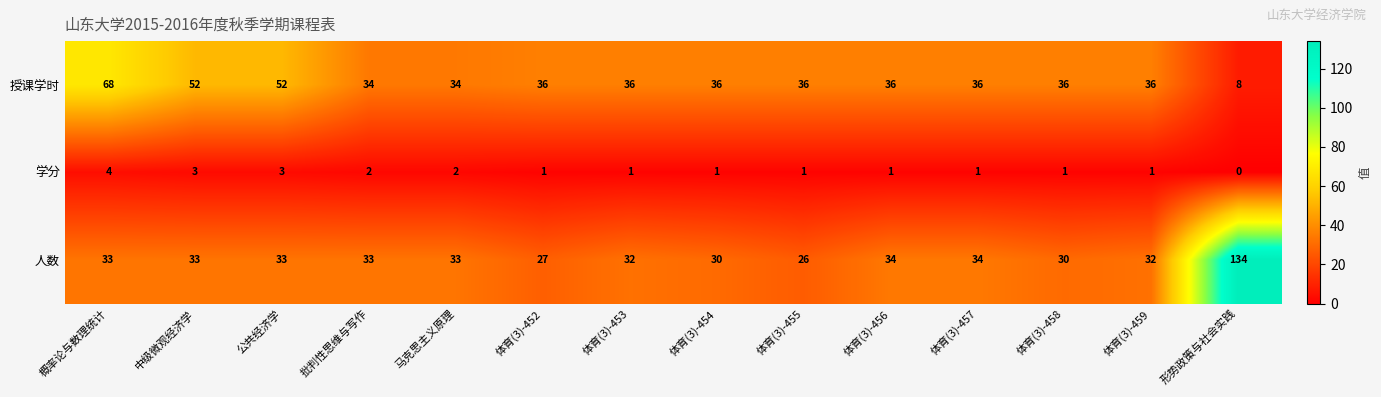

Is it true that 人数 equals 34 at 体育(3)-457?

True